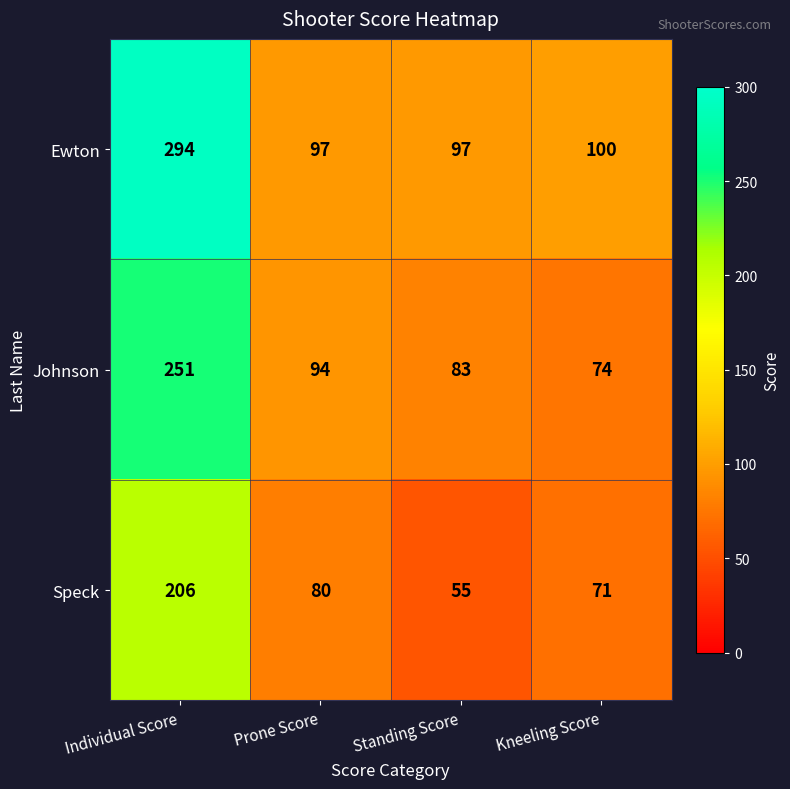

Which series has the largest range (max minus min)?

Ewton